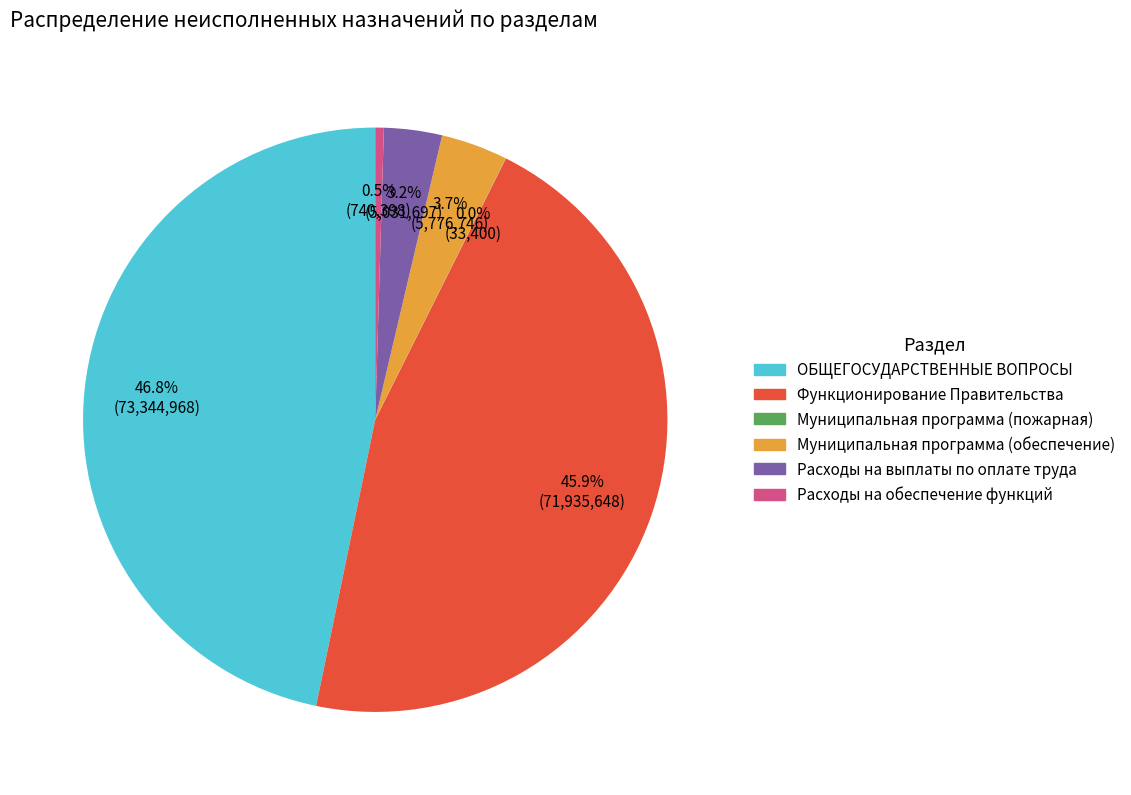

Which slice is the largest?

ОБЩЕГОСУДАРСТВЕННЫЕ ВОПРОСЫ